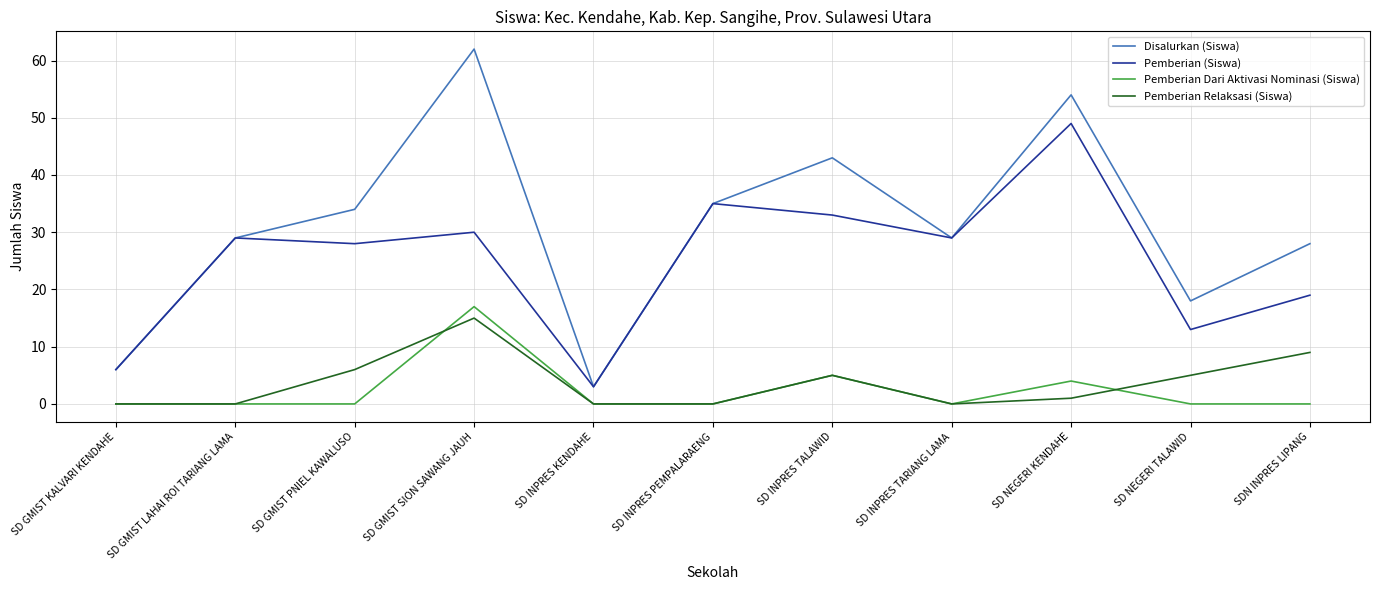

What are all the series names shown in the legend?

Disalurkan (Siswa), Pemberian (Siswa), Pemberian Dari Aktivasi Nominasi (Siswa), Pemberian Relaksasi (Siswa)